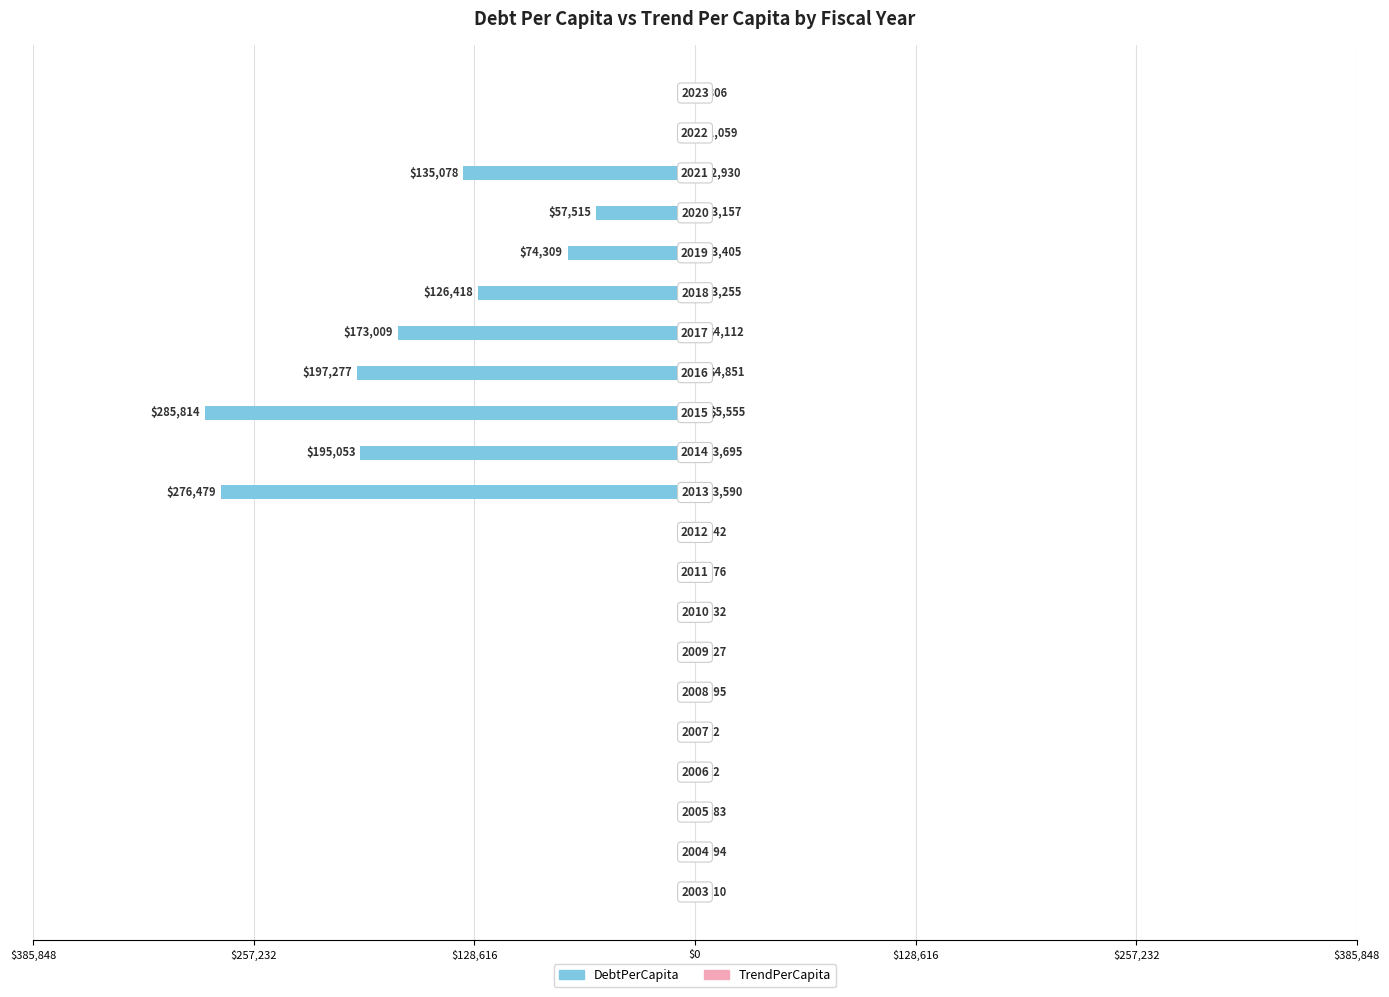

What is the difference between the maximum and minimum values in the DebtPerCapita series?

285814.0